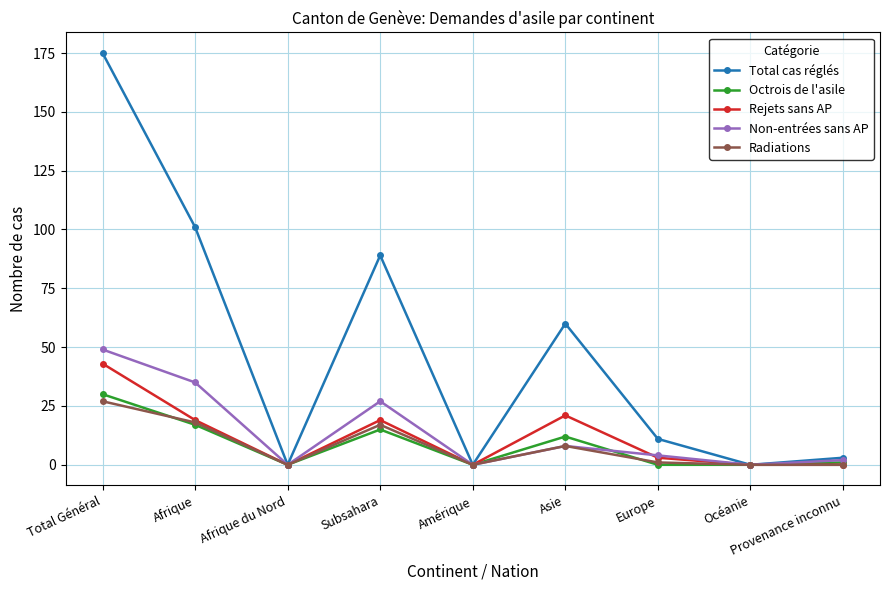

What is the average value of the Rejets sans AP series?

12